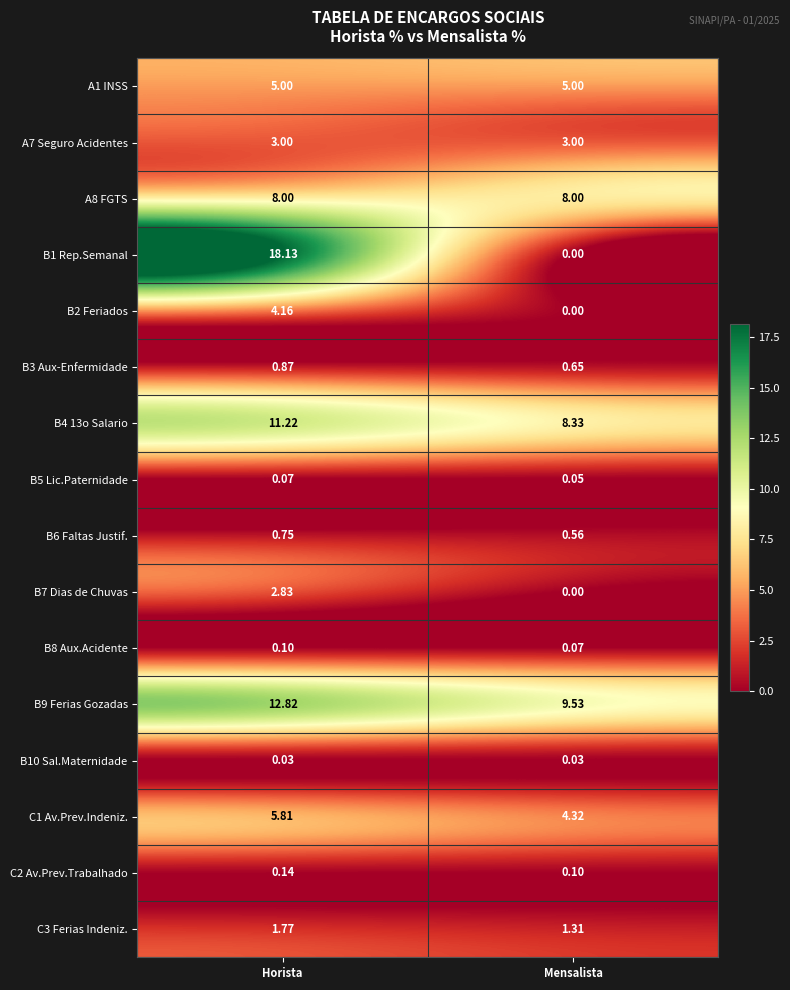

Which series has the largest total across all categories?

B9 Ferias Gozadas